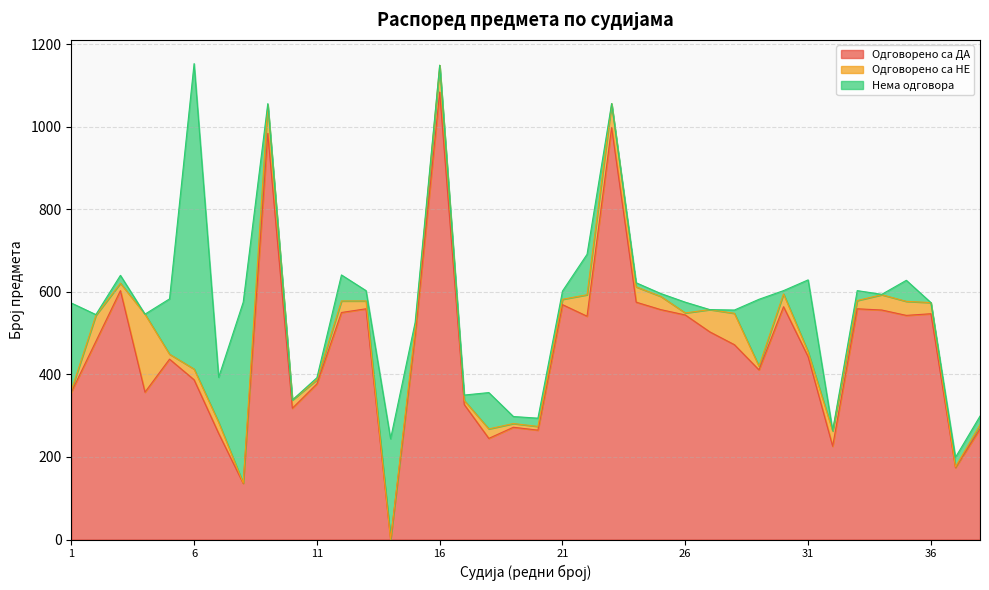

Reading left to right, extract all data points from this chart.

Одговорено са ДА: 1=357	2=480	3=603	4=357	5=437	6=387	7=257	8=136	9=984	10=318	11=377	12=550	13=559	14=0	15=495	16=1084	17=327	18=245	19=272	20=265	21=569	22=541	23=998	24=575	25=557	26=544	27=503	28=472	29=411	30=564	31=443	32=226	33=559	34=556	35=543	36=547	37=174	38=268
Одговорено са НЕ: 1=4	2=63	3=18	4=189	5=12	6=26	7=27	8=1	9=69	10=20	11=10	12=28	13=19	14=0	15=14	16=65	17=10	18=23	19=9	20=9	21=13	22=52	23=58	24=37	25=32	26=5	27=54	28=76	29=9	30=31	31=12	32=37	33=20	34=37	35=34	36=27	37=2	38=10
Нема одговора: 1=212	2=2	3=19	4=0	5=134	6=740	7=109	8=438	9=3	10=0	11=5	12=63	13=25	14=244	15=17	16=0	17=13	18=88	19=17	20=20	21=20	22=98	23=0	24=10	25=7	26=26	27=0	28=8	29=162	30=8	31=174	32=1	33=24	34=1	35=51	36=0	37=23	38=21